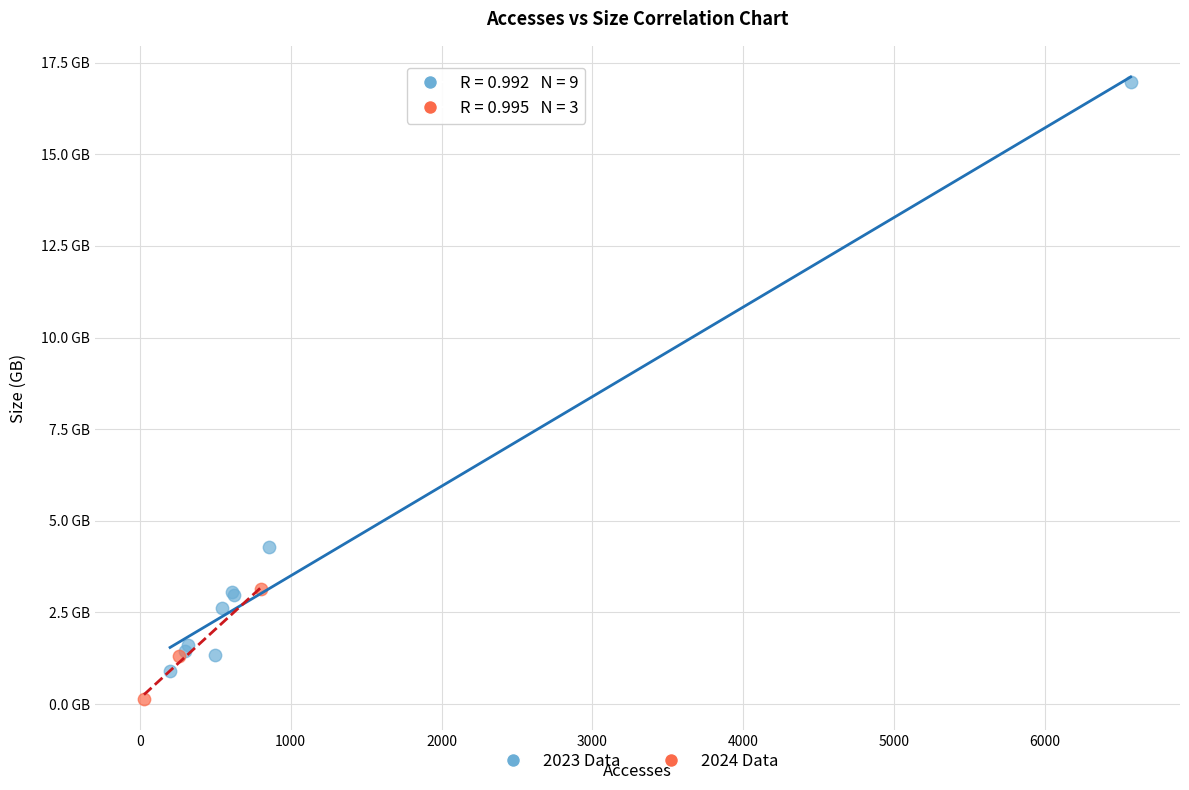

Which series has the widest spread of Y values?

2023 Data